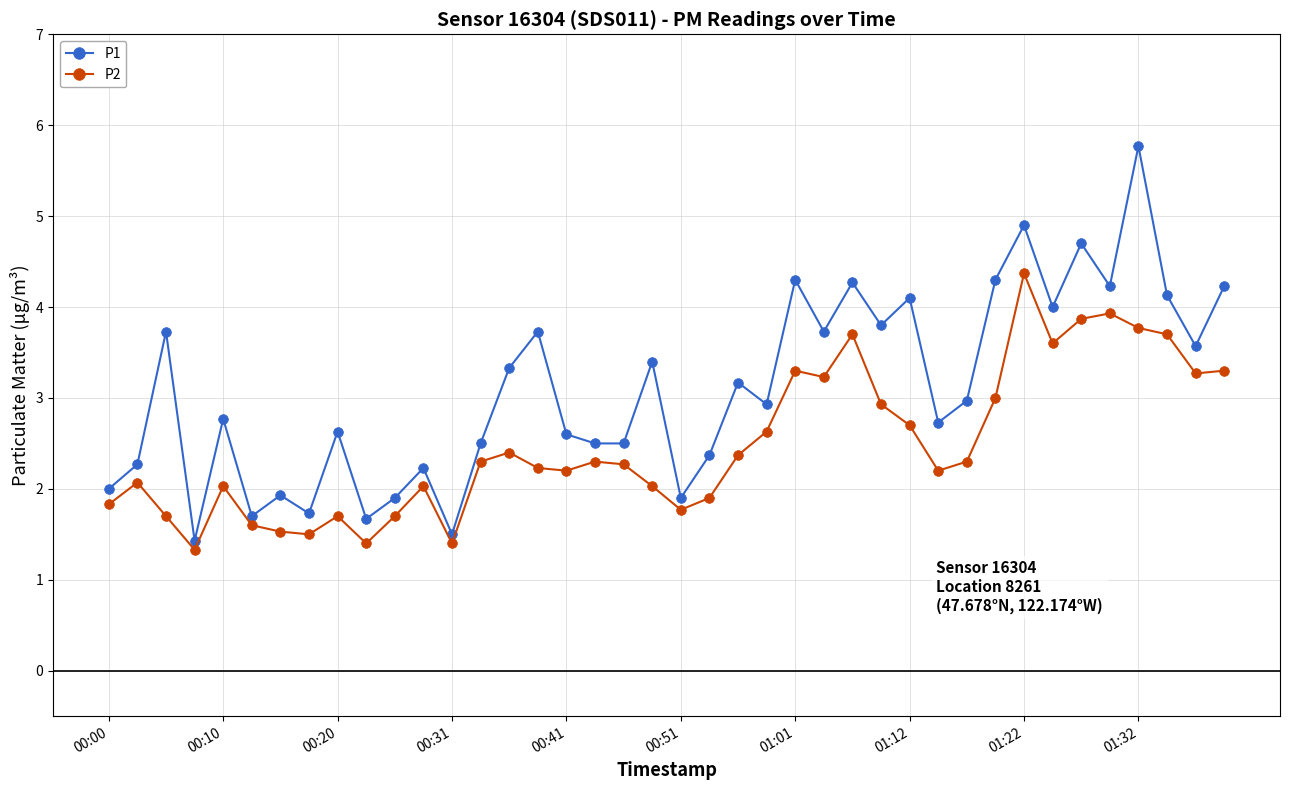

Rank the series by their maximum value, from lowest to highest.

P2, P1